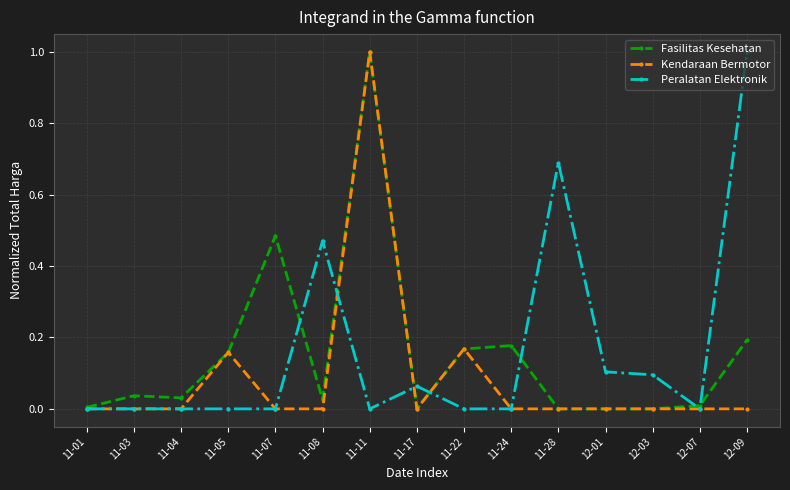

How many lines are shown in the chart?

3